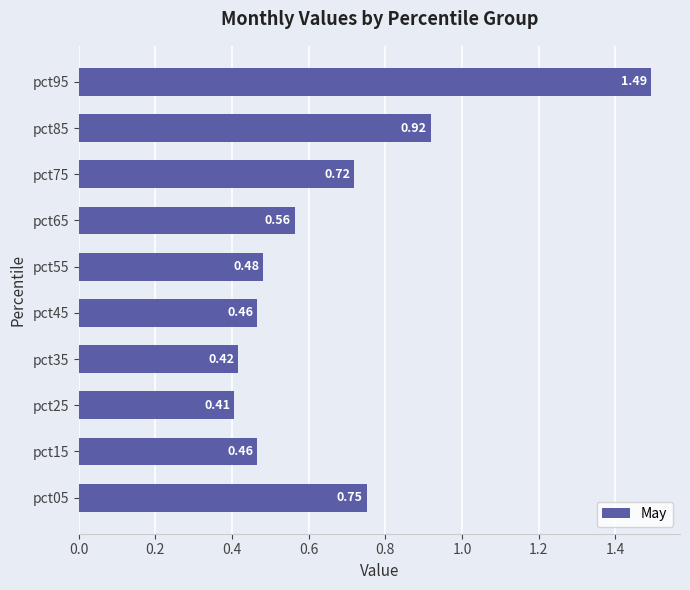

Are the bars grouped side by side (vs. stacked)?

No